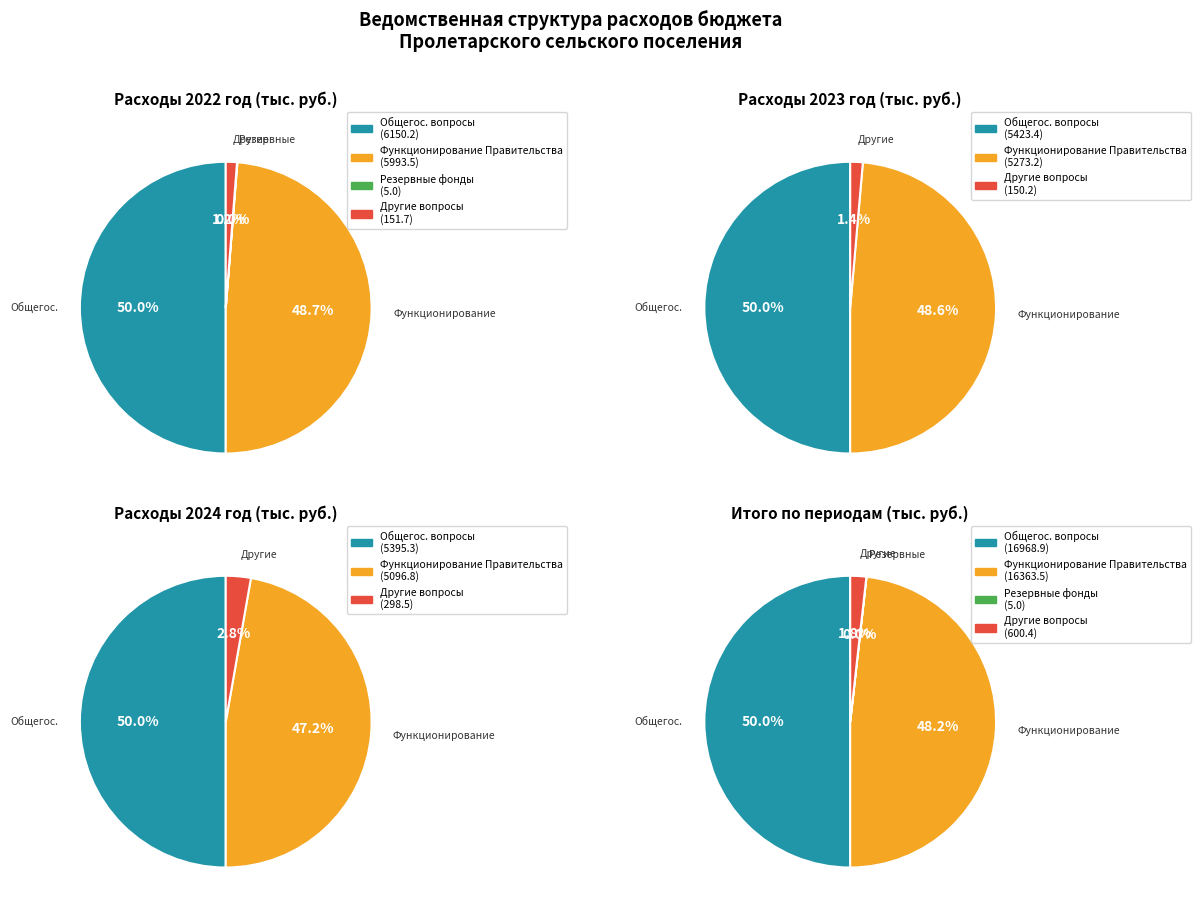

To the nearest percent, what portion does Другие общегосударственные вопросы represent?

1%